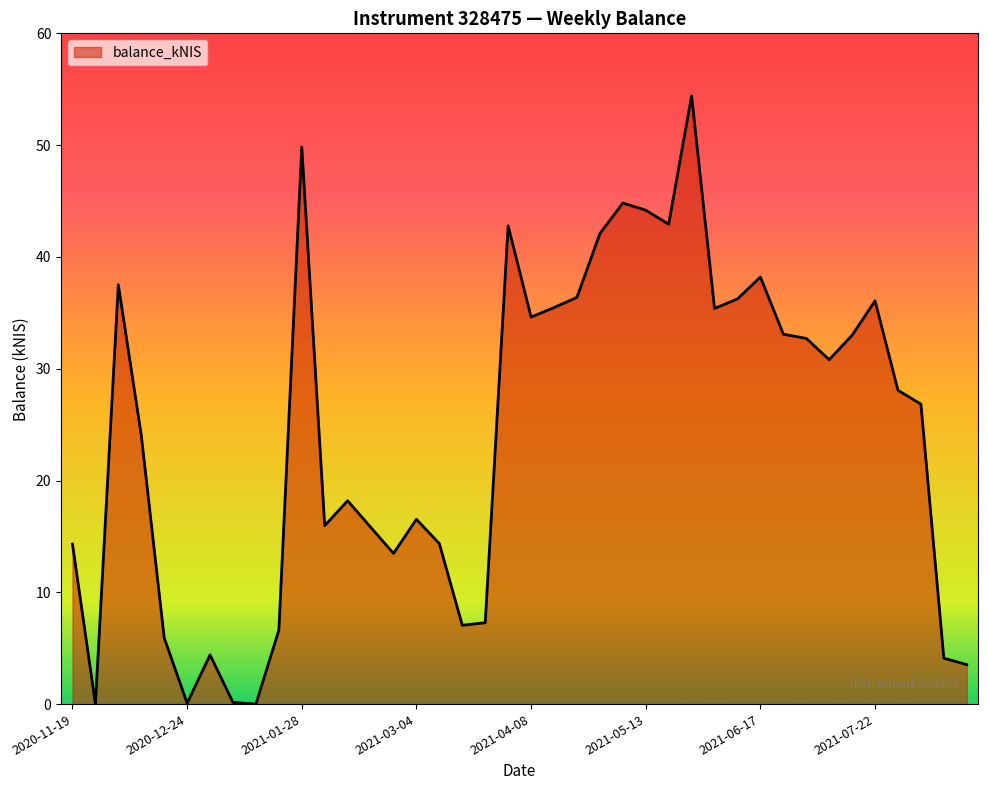

What is the maximum value shown in the chart?

54.4